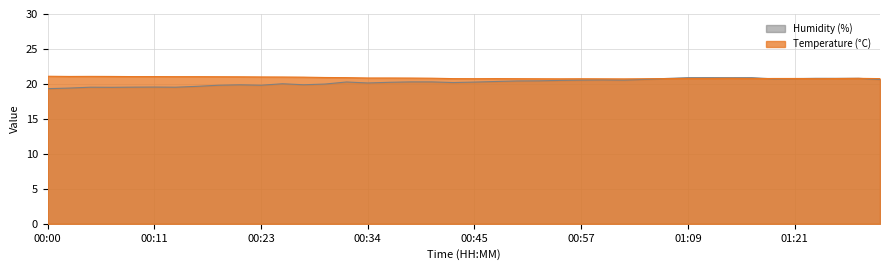

At which category does Humidity (%) reach its first local peak?

00:05